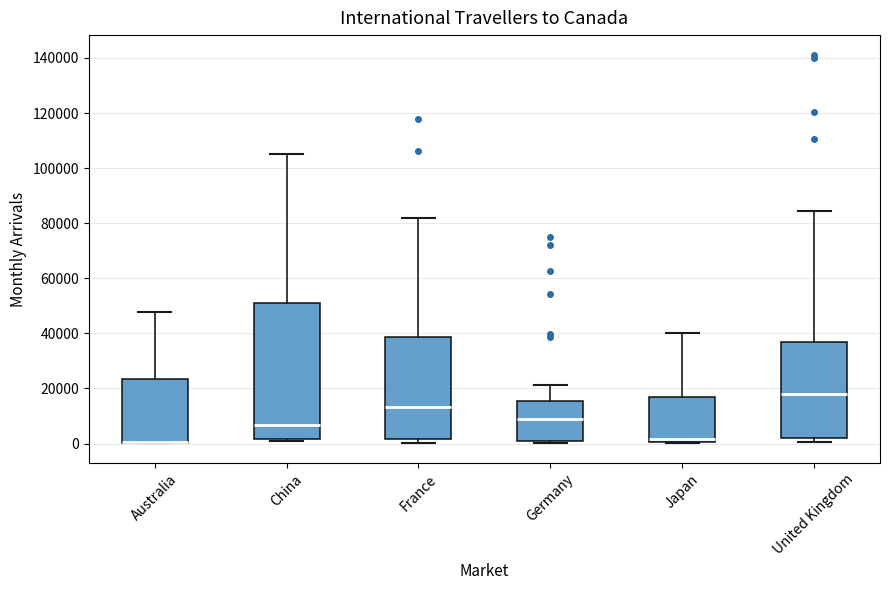

Where is the upper edge of the box for France on the y-axis? The values are not printed on the chart, so give them approximately, as read against the axis.

38000